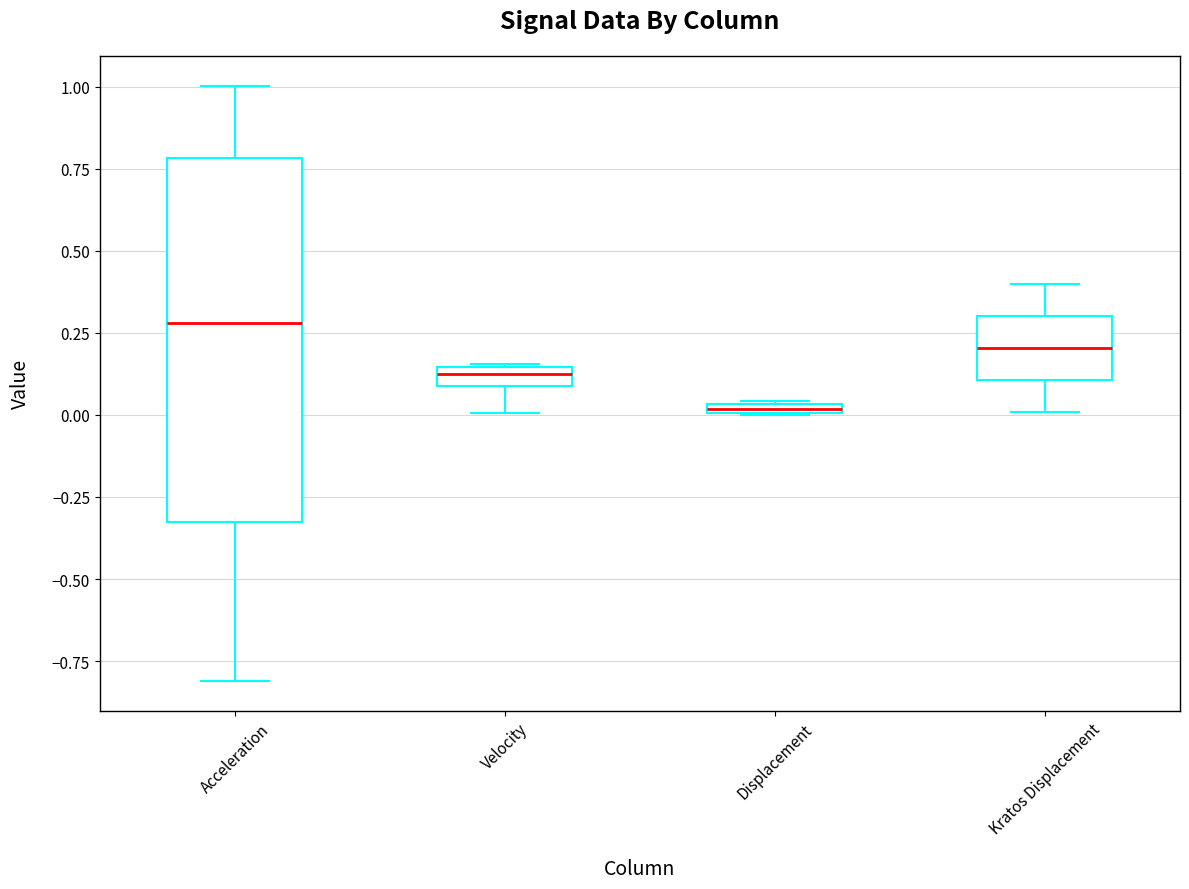

Which box has the highest median line?

Acceleration